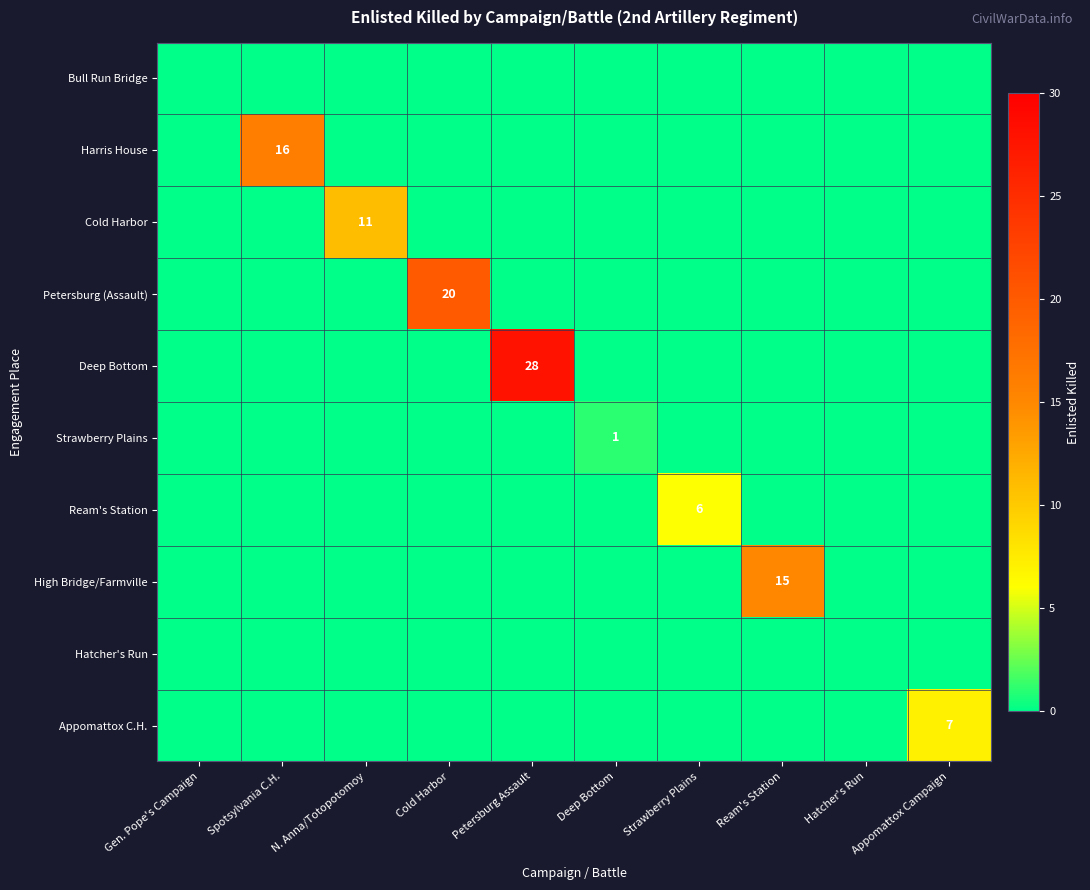

True or false: Cold Harbor has a value of 11 at N. Anna/Totopotomoy.

True